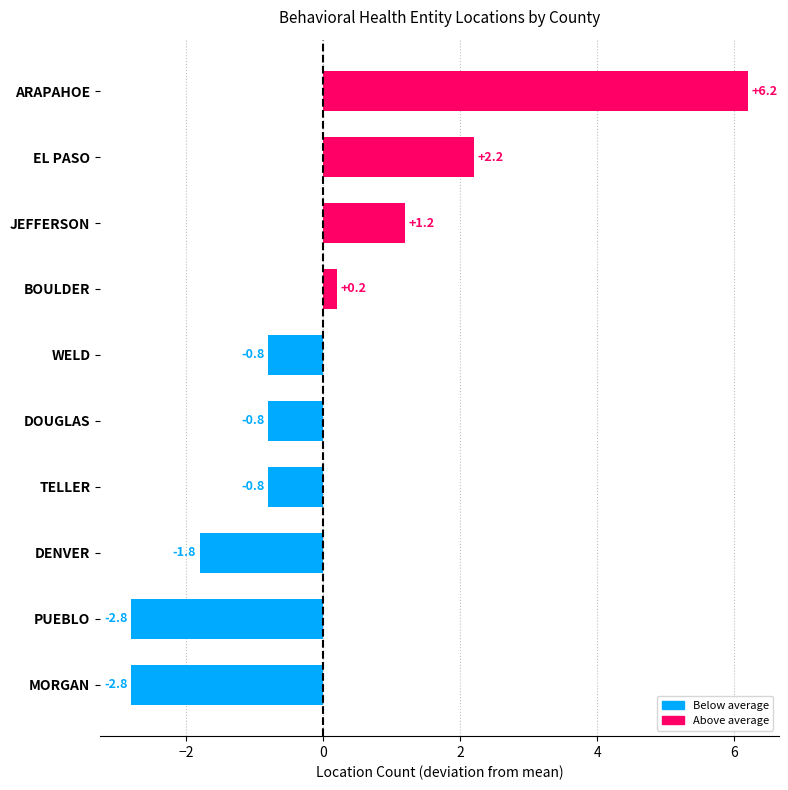

Reading bottom to top, transcribe all the data shown in this chart.

MORGAN=-2.8	PUEBLO=-2.8	DENVER=-1.8	TELLER=-0.8	DOUGLAS=-0.8	WELD=-0.8	BOULDER=0.2	JEFFERSON=1.2	EL PASO=2.2	ARAPAHOE=6.2